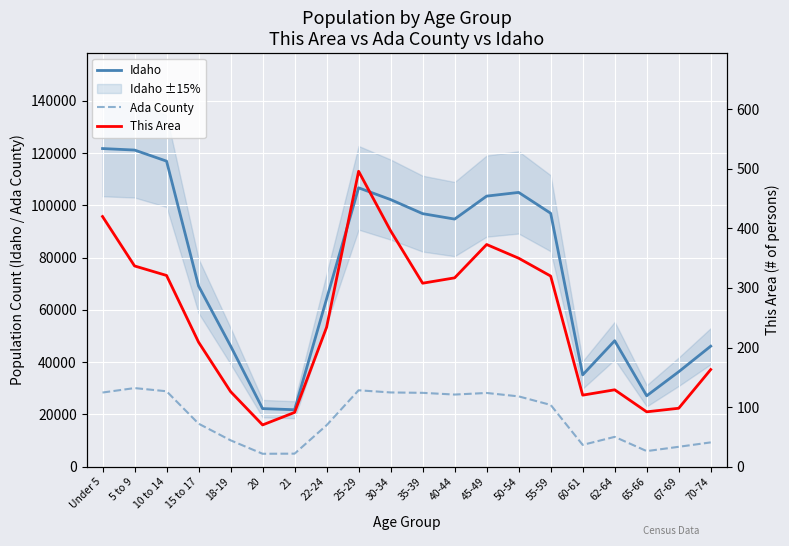

Reading right to left, transcribe all the data shown in this chart.

Idaho: 46106	36315	27113	48191	35125	96997	104977	103560	94764	96845	102231	106734	64229	21776	22204	46209	69150	116955	121195	121772
Ada County: 9270	7583	5936	11386	8314	23616	26886	28195	27583	28242	28391	29222	15842	4958	4912	10064	16439	28846	30064	28357
This Area: 163	98	92	129	120	320	350	373	317	308	396	496	234	91	70	126	209	321	337	420